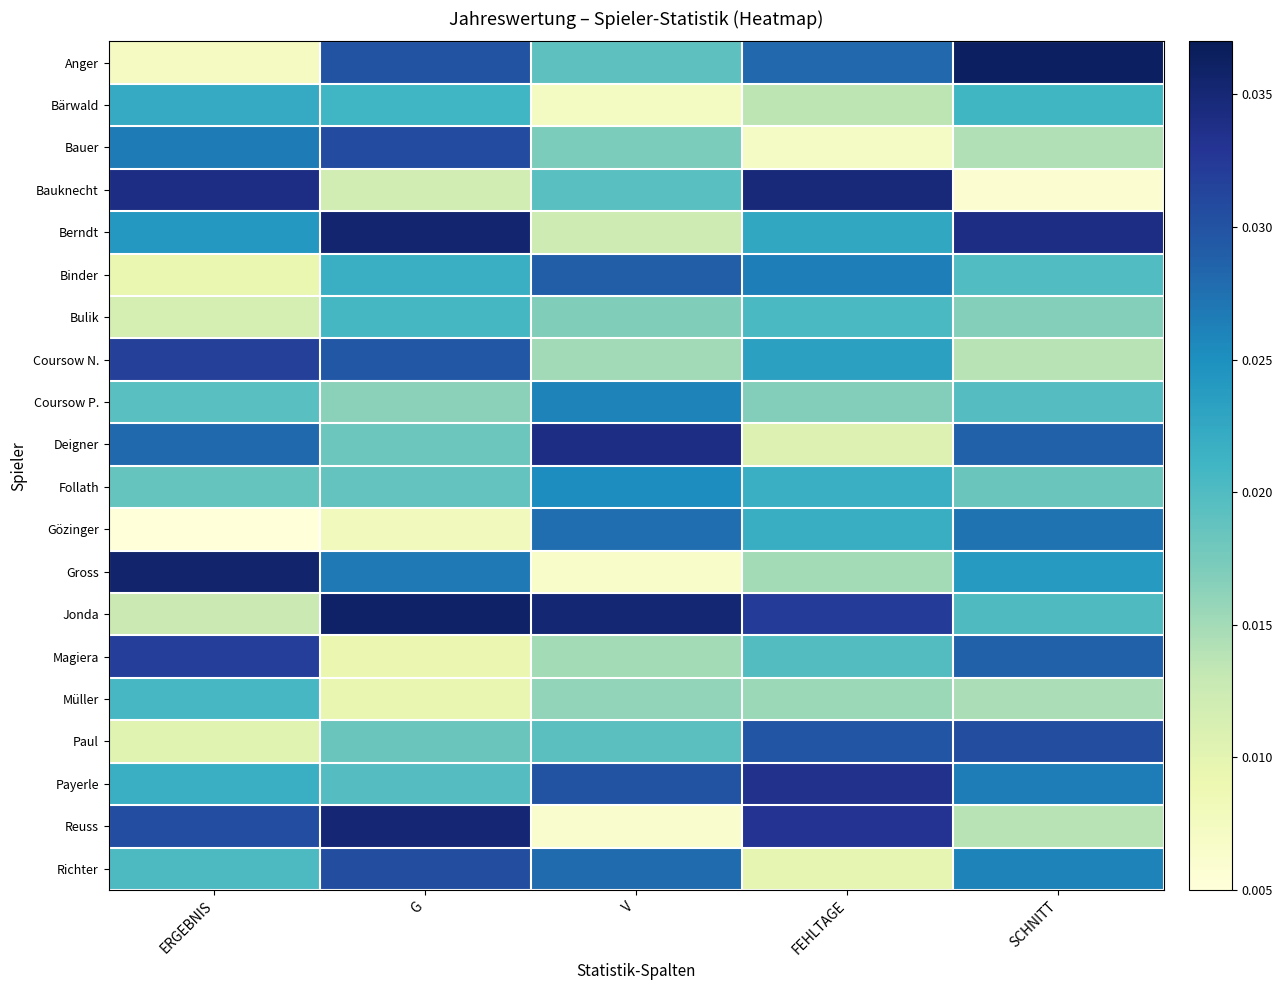

What is the total value across all series at FEHLTAGE?

0.4